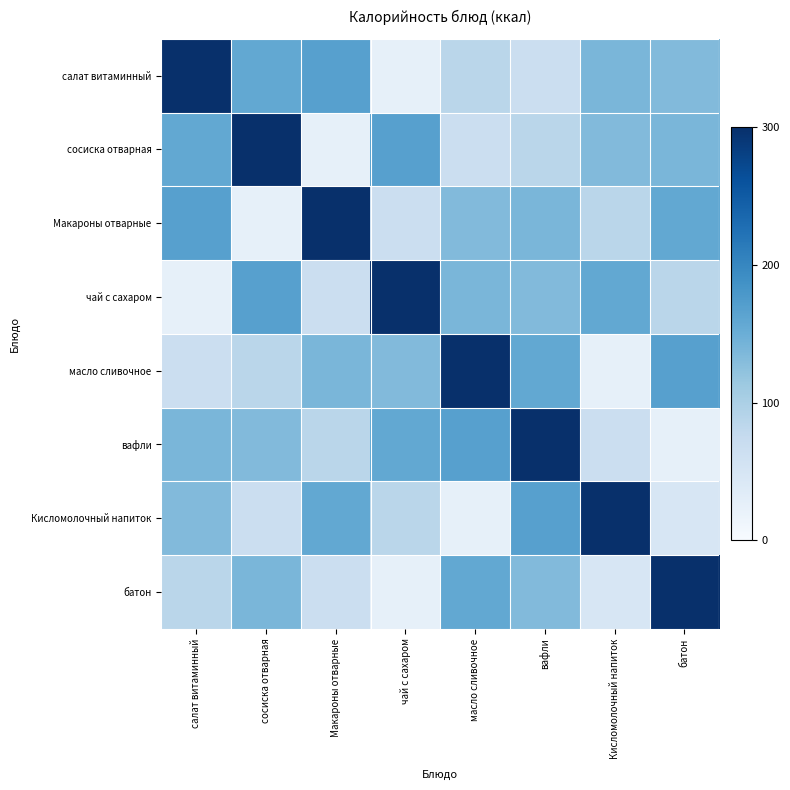

Which series has the largest range (max minus min)?

салат витаминный